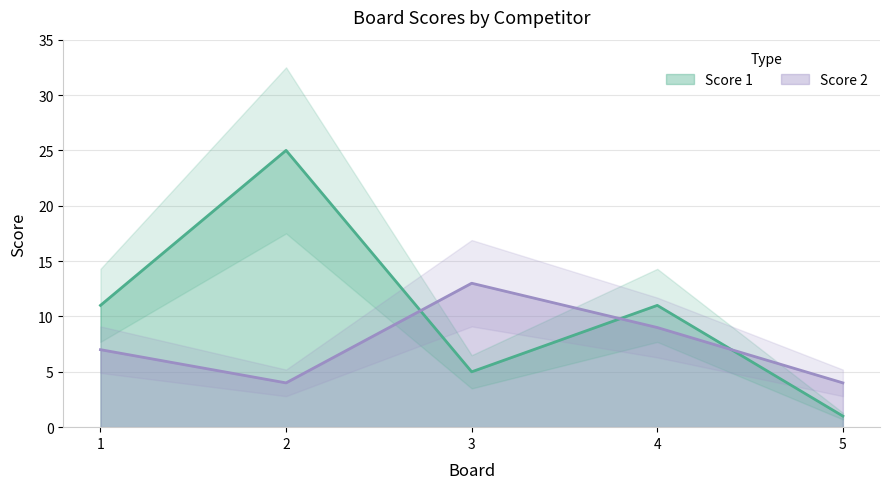

What are all the series names shown in the legend?

Score 1, Score 2